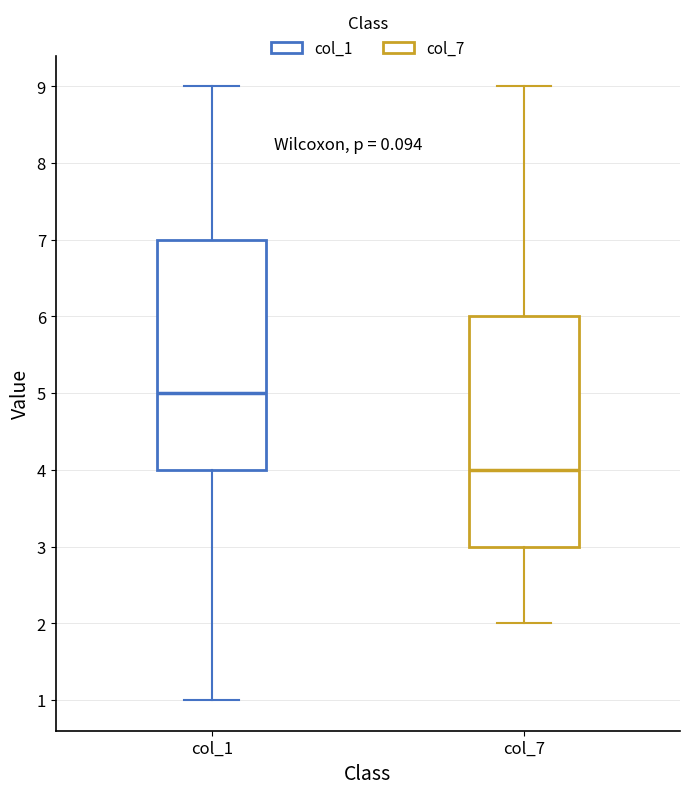

Reading left to right, transcribe this box plot: for each box, give where its median line is, the range the box spans, and where its two whiskers end, as read against the y-axis. The values are not printed on the chart, so give them approximately, as read against the axis.

col_1: median 5, box 4 to 7, whiskers 1 to 9
col_7: median 4, box 3 to 6, whiskers 2 to 9